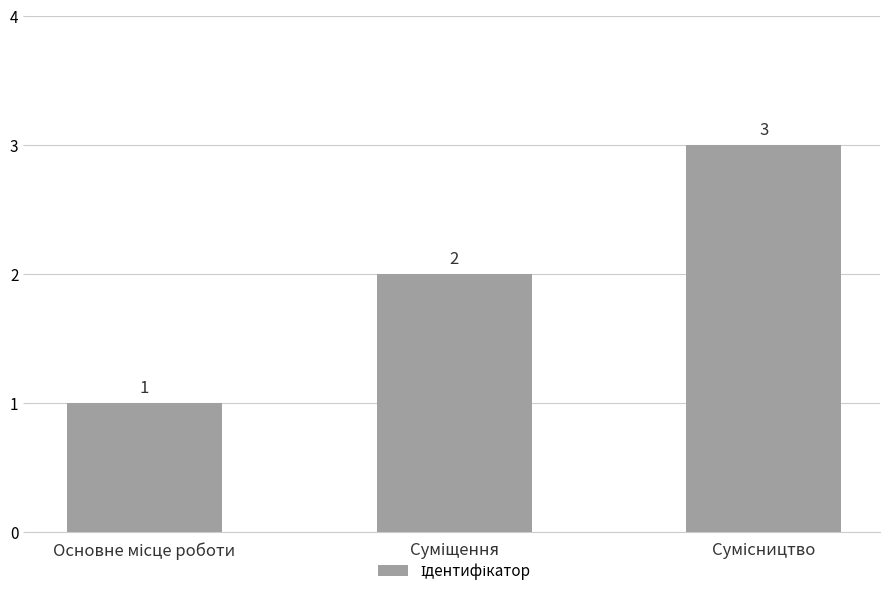

Count the values in the range 1 to 3.

3